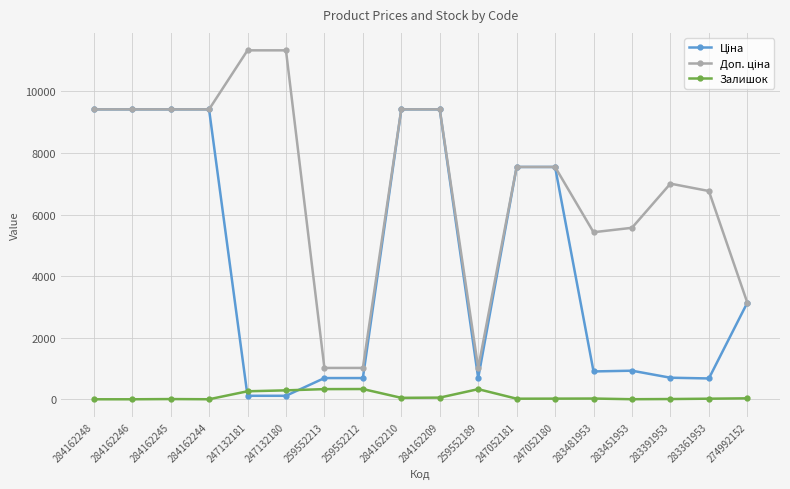

What is the total value across all series at 259552213?

2036.9